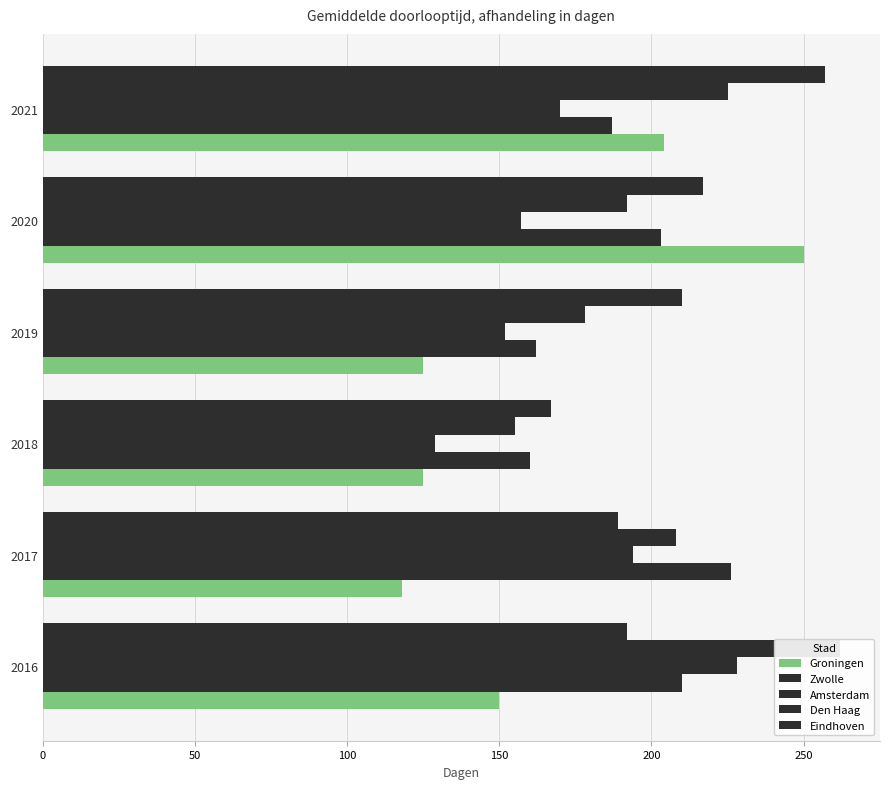

Does the chart contain any negative values?

No